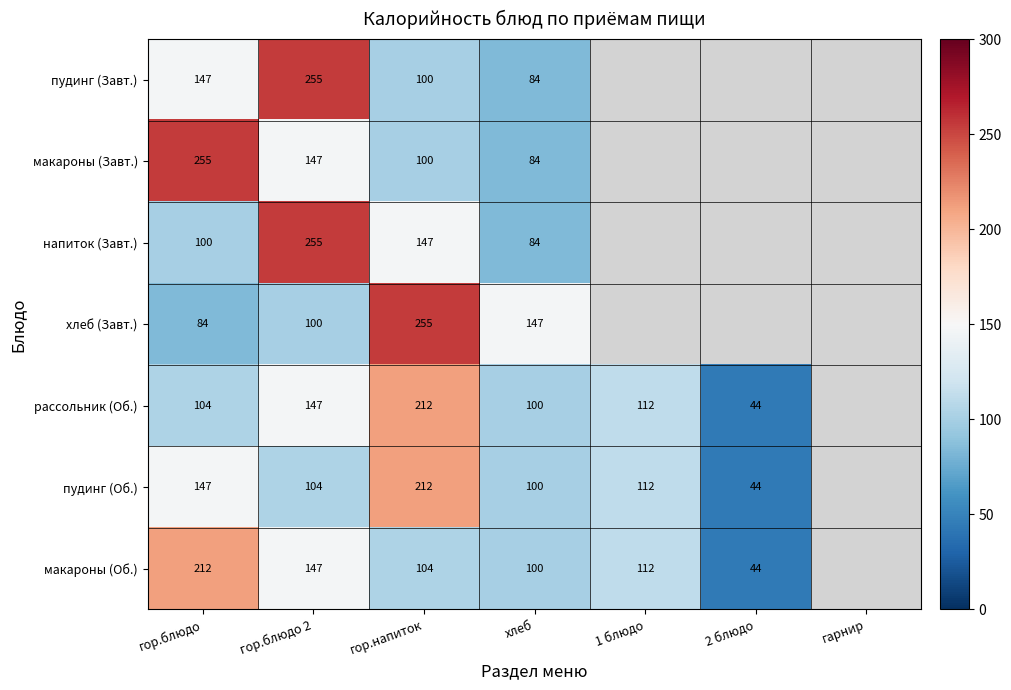

True or false: пудинг (Завт.) has a value of 100 at гор.напиток.

True